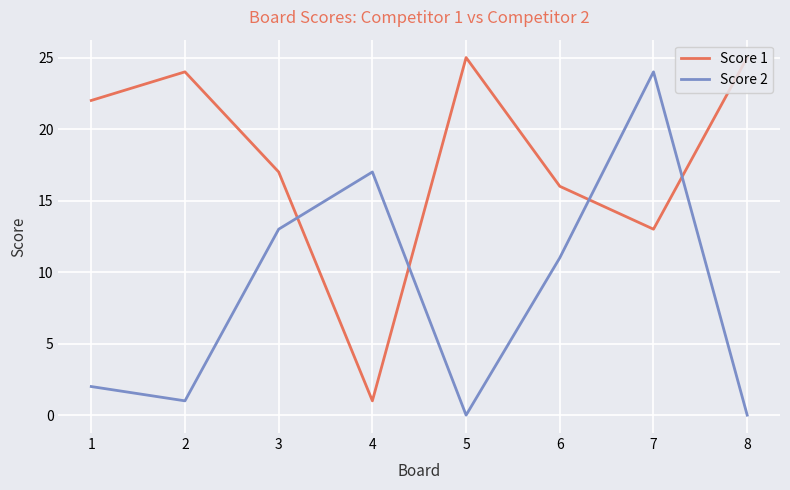

Rank the series by their average value, from highest to lowest.

Score 1, Score 2